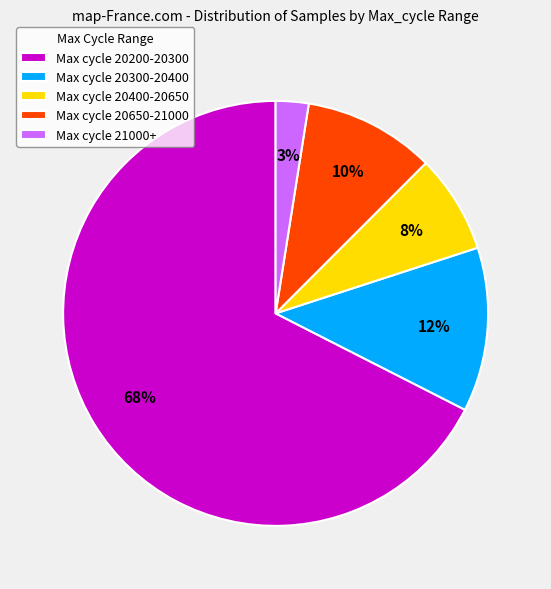

Is the sum of Max cycle 20200-20300 and Max cycle 21000+ greater than half?

Yes